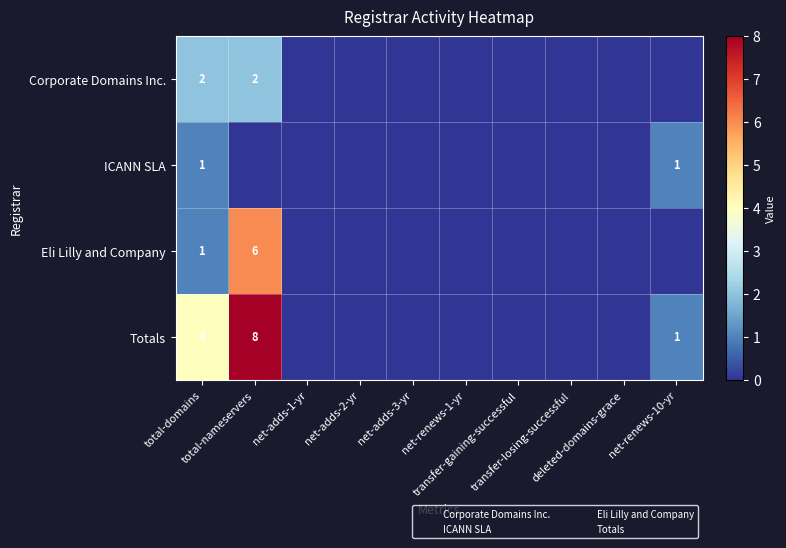

Is it true that Eli Lilly and Company equals 4 at net-renews-1-yr?

False